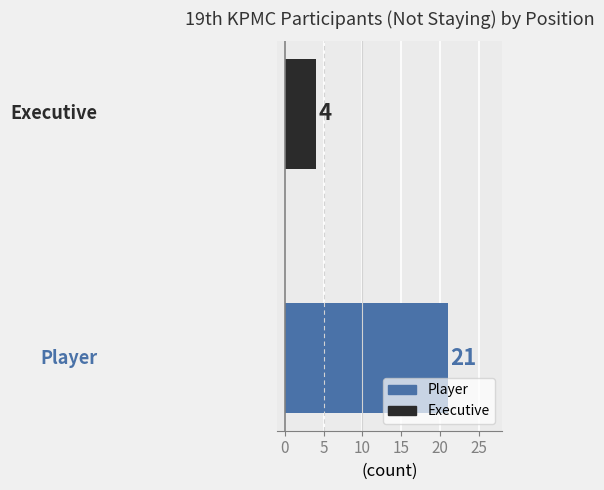

What is the maximum value shown in the chart?

21